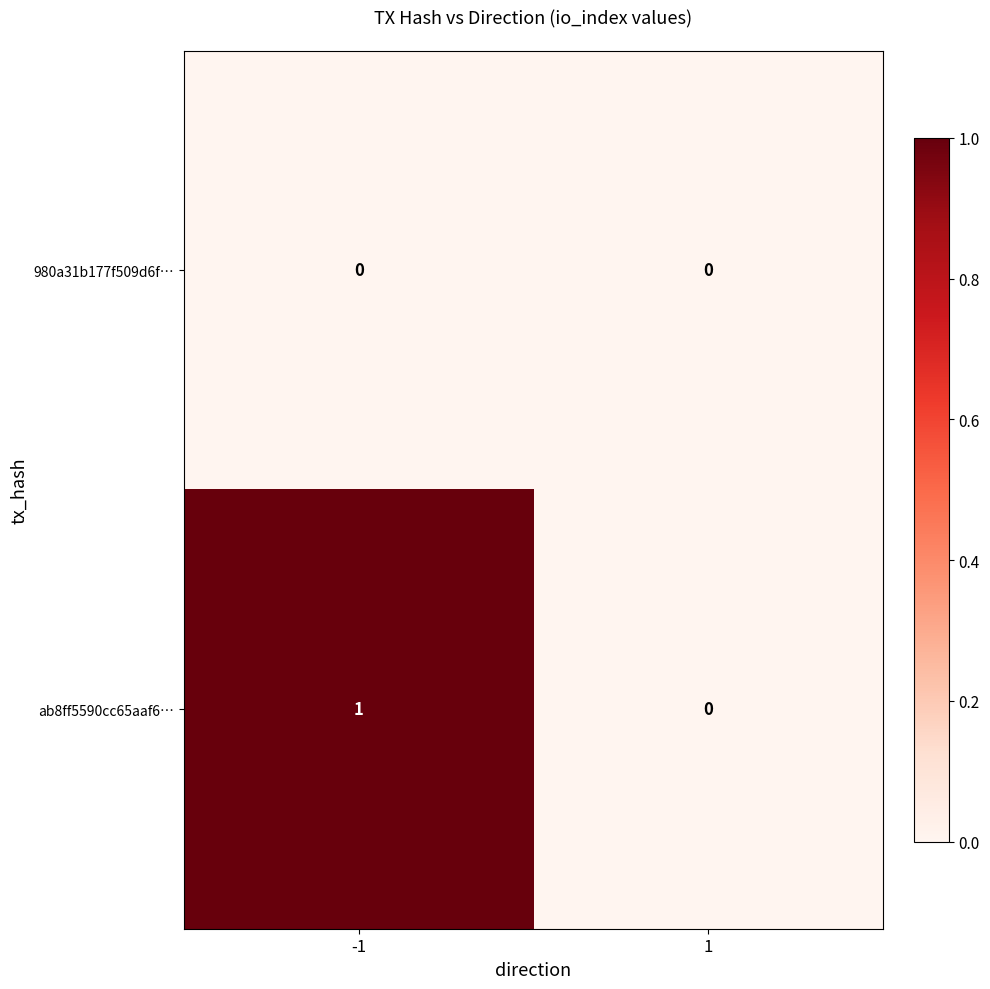

The 980a31b177f509d6f… series shows 0 at -1. True or false?

True